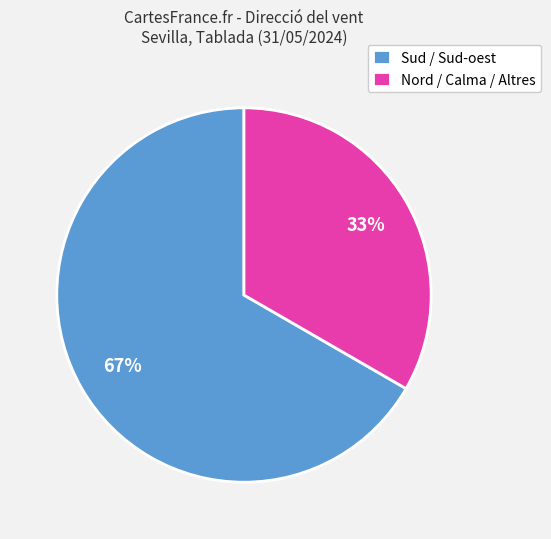

To the nearest percent, what is the average slice percentage?

50%